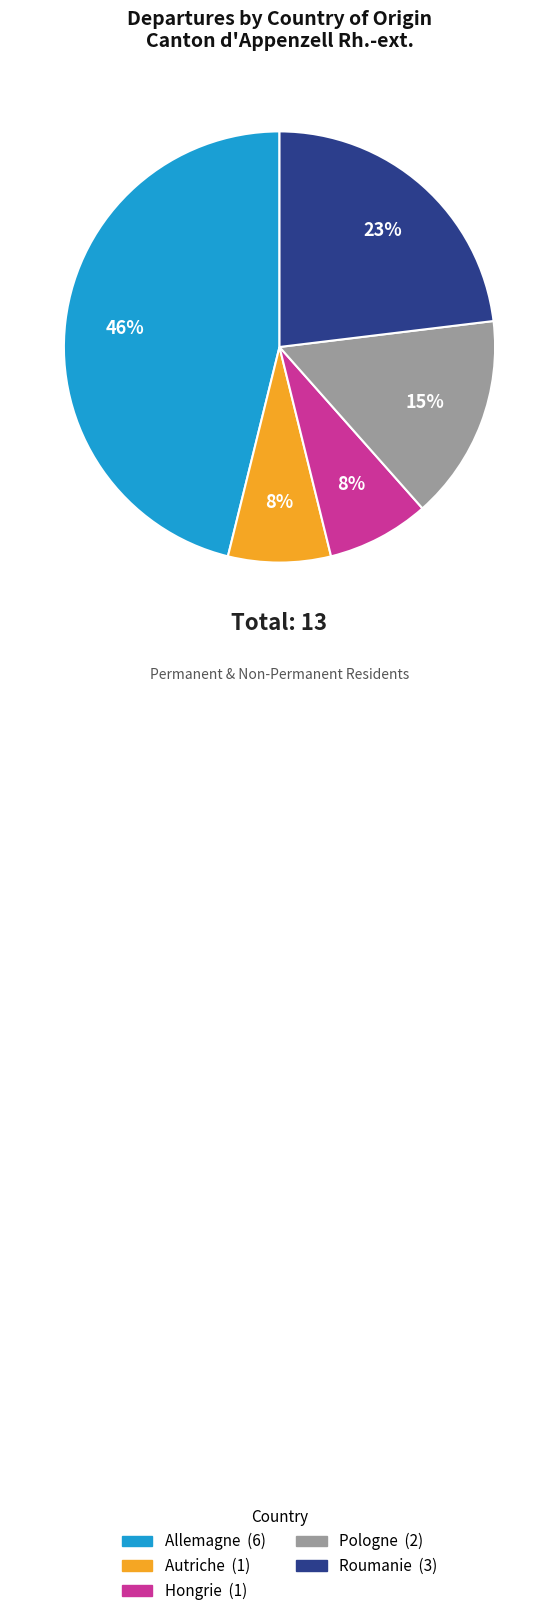

Is there any slice that represents more than half of the pie?

No